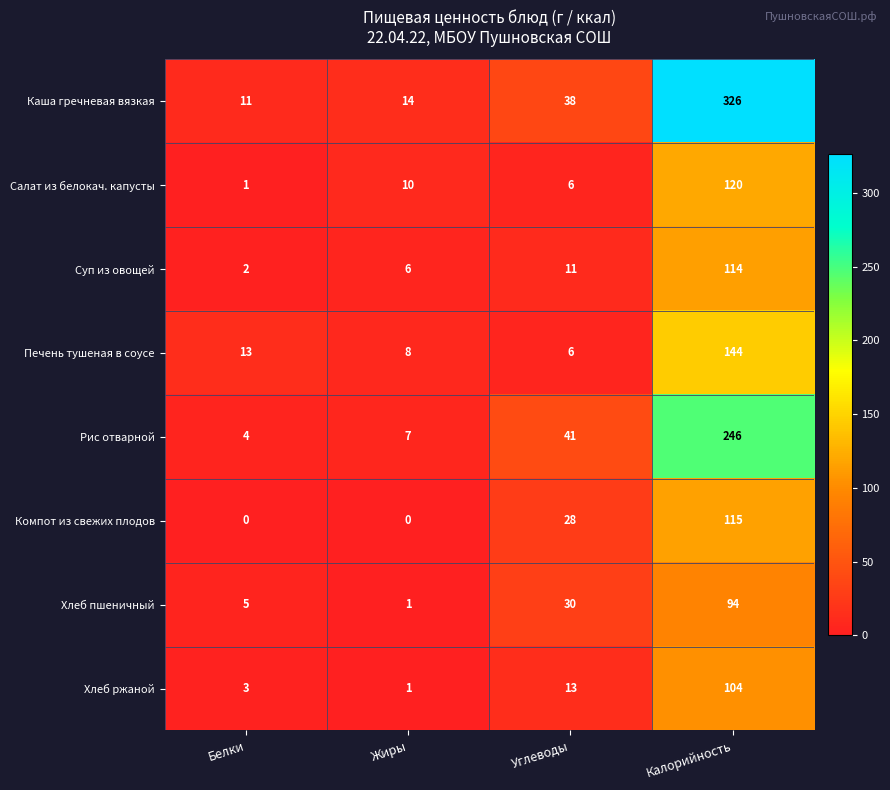

Which series has the widest spread of values?

Каша гречневая вязкая